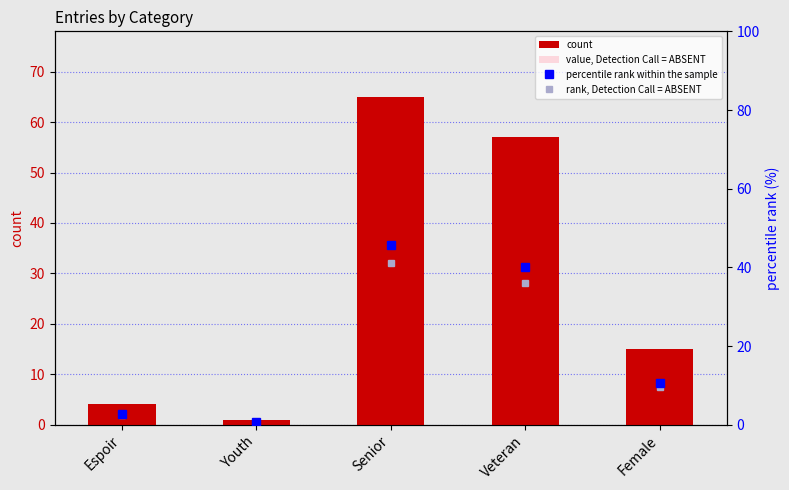

What is the maximum value for value, Detection Call = ABSENT?

55.2